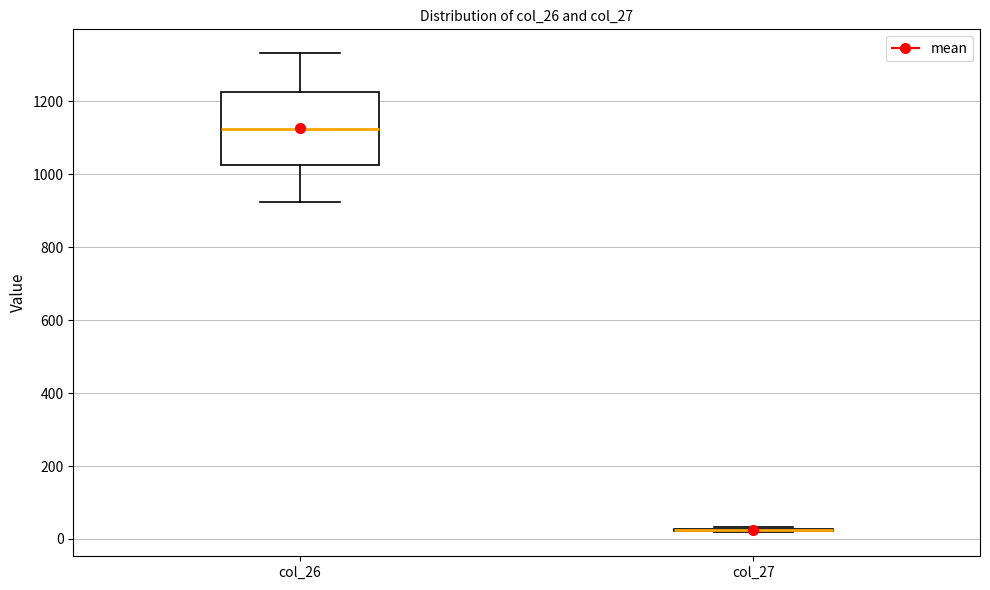

Reading left to right, transcribe this box plot: for each box, give where its median line is, the range the box spans, and where its two whiskers end, as read against the y-axis. The values are not printed on the chart, so give them approximately, as read against the axis.

col_26: median 1120, box 1020 to 1220, whiskers 920 to 1340
col_27: box collapsed to a line at 20, whiskers 20 to 40